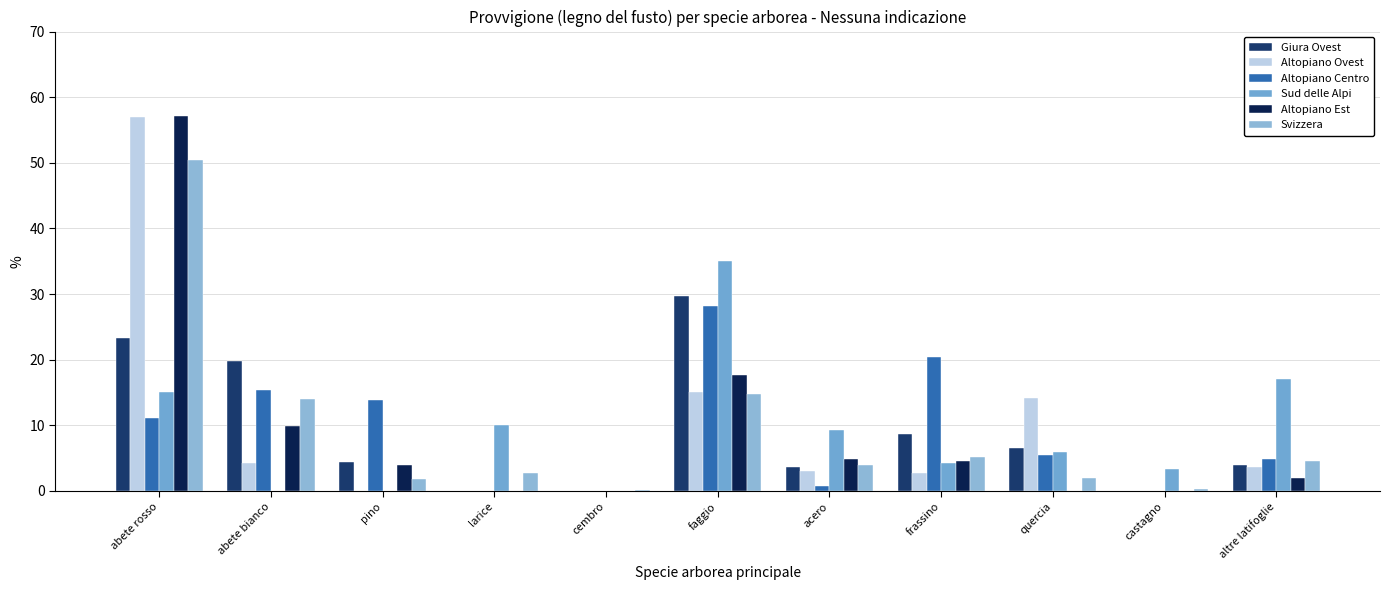

What is the maximum value shown in the chart?

57.1